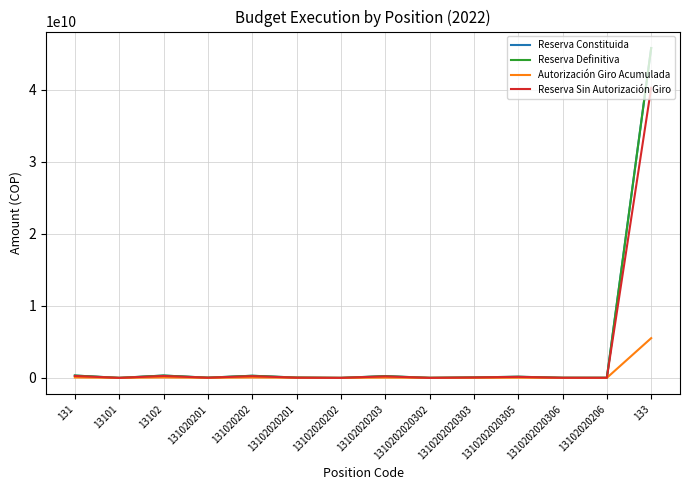

Which series has the widest spread of values?

Reserva Constituida